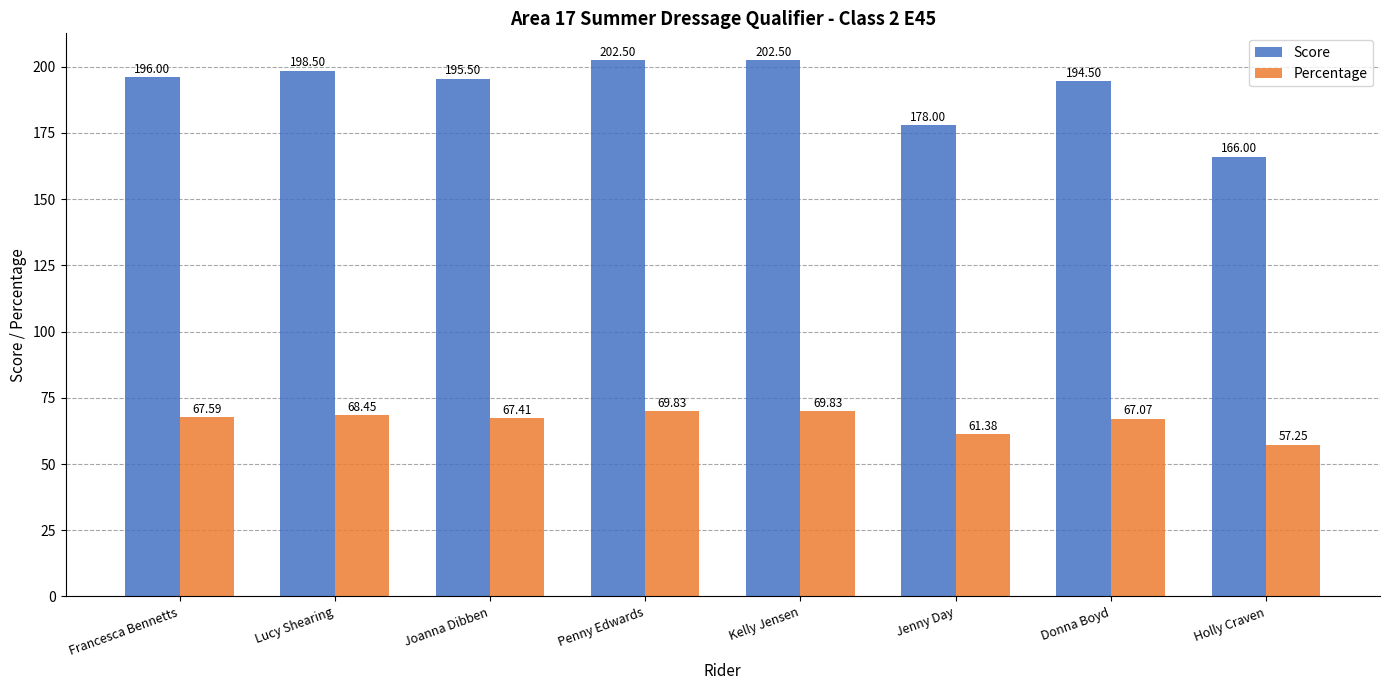

How many values in the Percentage series are below 67?

2